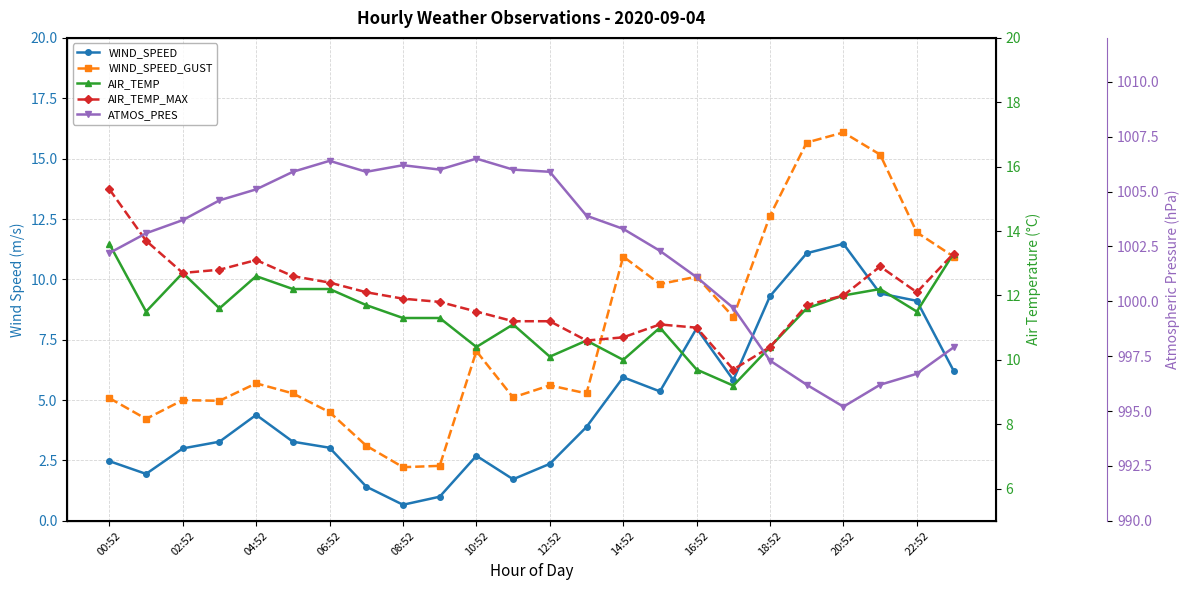

How many lines are shown in the chart?

5